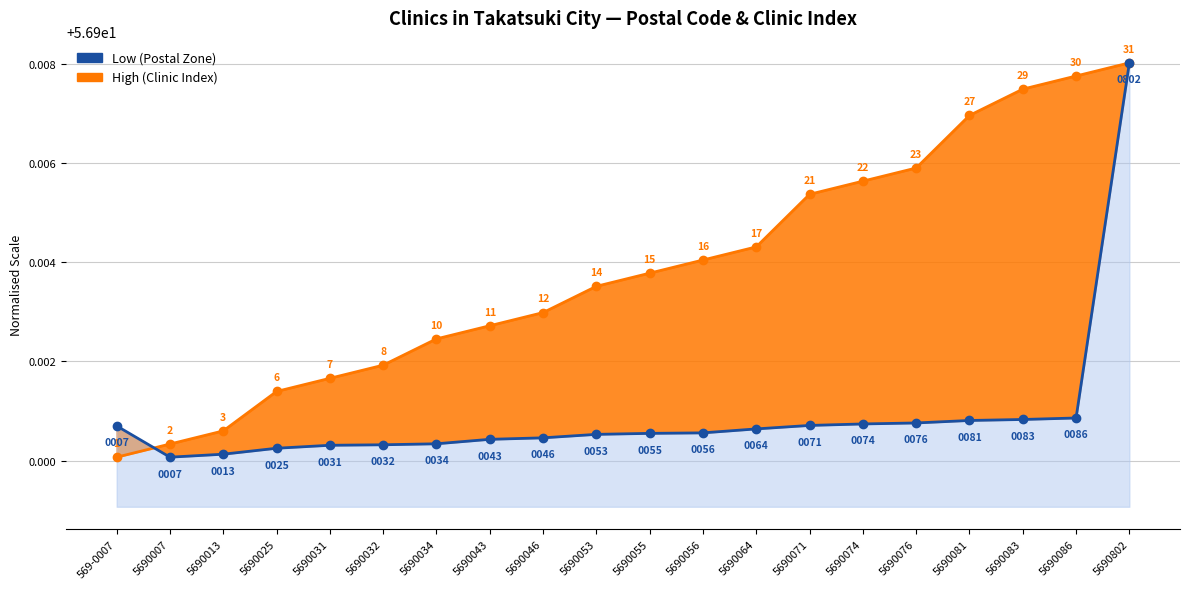

What is the label of the 17th point from the right?

5690025